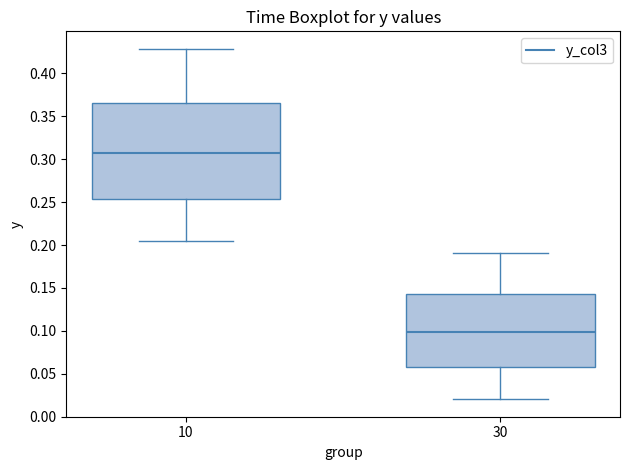

Reading left to right, read every box against the y-axis: the position of its median line, the range the box covers, and the ends of its whiskers. The values are not printed on the chart, so give them approximately, as read against the axis.

10: median 0.305, box 0.255 to 0.365, whiskers 0.205 to 0.430
30: median 0.100, box 0.060 to 0.145, whiskers 0.020 to 0.190